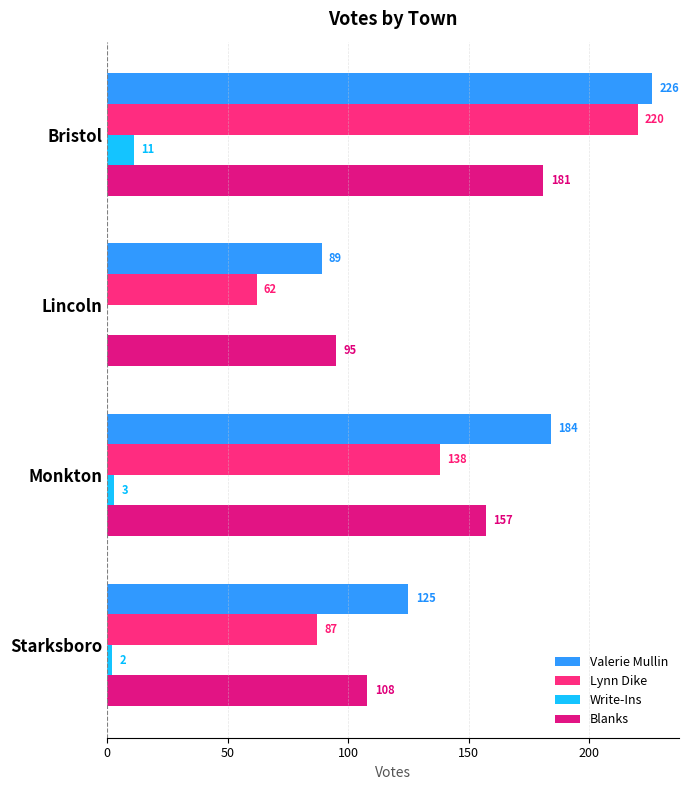

What is the highest value of the Lynn Dike series?

220